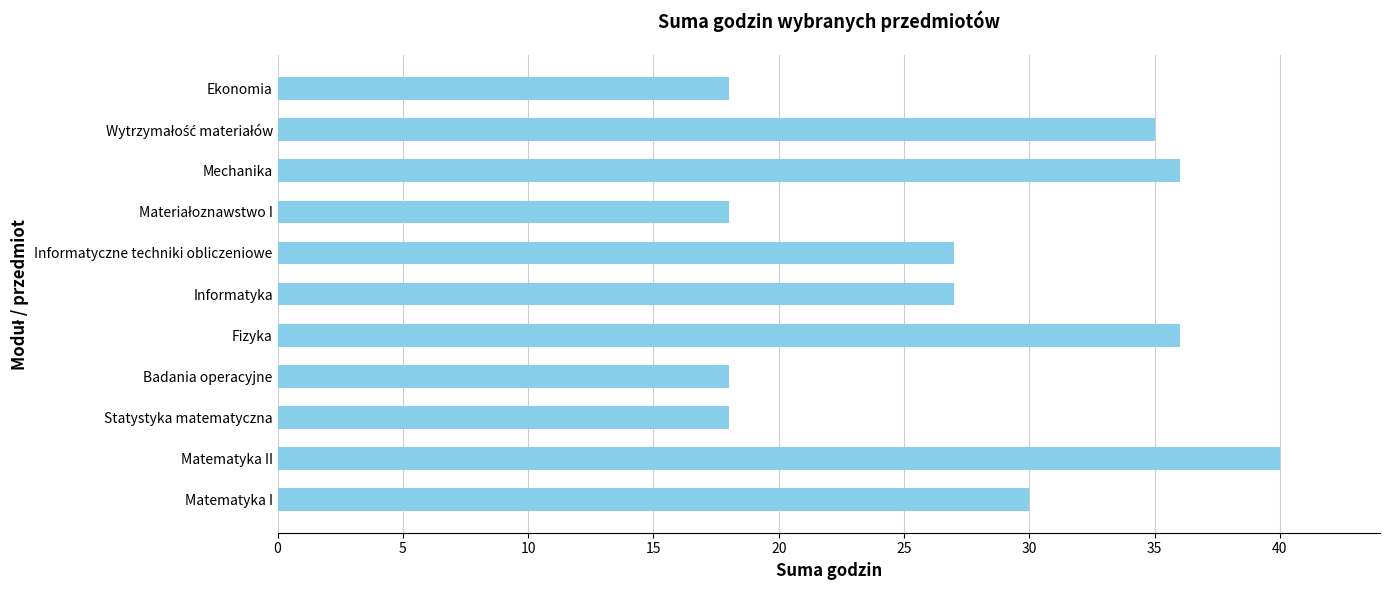

True or false: the data shows 15 at Matematyka II.

False